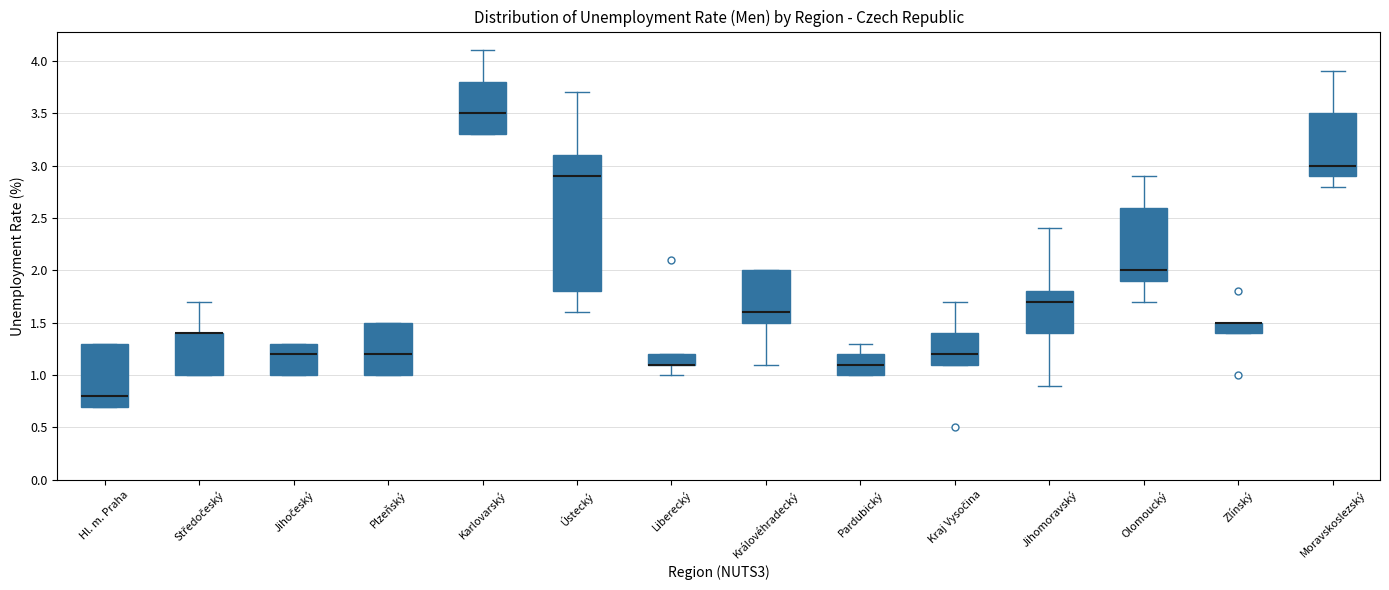

Reading left to right, read every box against the y-axis: the position of its median line, the range the box covers, and the ends of its whiskers. The values are not printed on the chart, so give them approximately, as read against the axis.

Hl. m. Praha: median 0.8, box 0.7 to 1.3, whiskers 0.7 to 1.3
Středočeský: median 1.4 (drawn on the box's upper edge), box 1.0 to 1.4, whiskers 1.0 to 1.7
Jihočeský: median 1.2, box 1.0 to 1.3, whiskers 1.0 to 1.3
Plzeňský: median 1.2, box 1.0 to 1.5, whiskers 1.0 to 1.5
Karlovarský: median 3.5, box 3.3 to 3.8, whiskers 3.3 to 4.1
Ústecký: median 2.9, box 1.8 to 3.1, whiskers 1.6 to 3.7
Liberecký: median 1.1 (drawn on the box's lower edge), box 1.1 to 1.2, whiskers 1.0 to 1.2
Královéhradecký: median 1.6, box 1.5 to 2.0, whiskers 1.1 to 2.0
Pardubický: median 1.1, box 1.0 to 1.2, whiskers 1.0 to 1.3
Kraj Vysočina: median 1.2, box 1.1 to 1.4, whiskers 1.1 to 1.7
Jihomoravský: median 1.7, box 1.4 to 1.8, whiskers 0.9 to 2.4
Olomoucký: median 2.0, box 1.9 to 2.6, whiskers 1.7 to 2.9
Zlínský: median 1.5 (drawn on the box's upper edge), box 1.4 to 1.5, whiskers 1.4 to 1.5
Moravskoslezský: median 3.0, box 2.9 to 3.5, whiskers 2.8 to 3.9